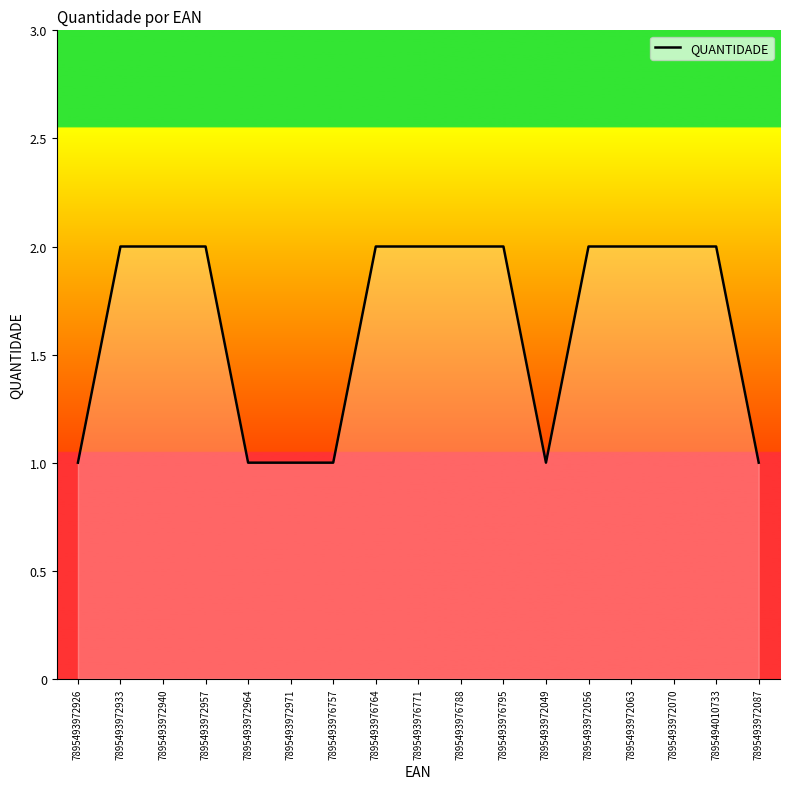

What position from the left is 7895493976795?

11